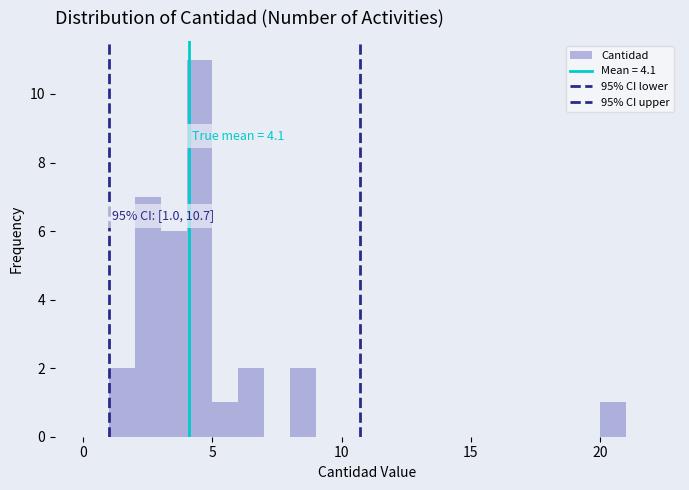

Read against the x-axis, roughly where is the centre of the tallest bar?

4.5